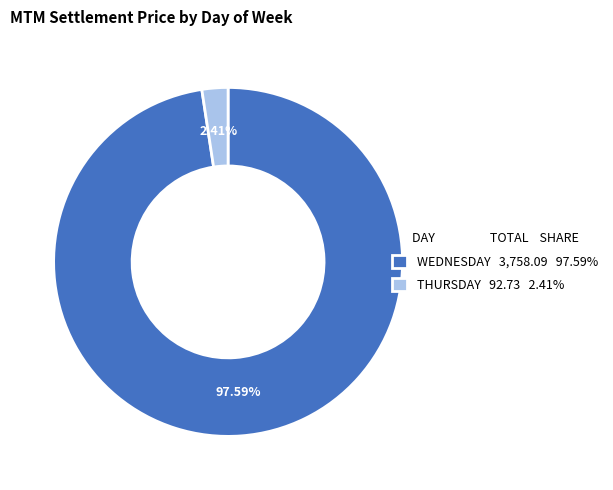

Between WEDNESDAY 3,758.09 97.59% and THURSDAY 92.73 2.41%, which is larger?

WEDNESDAY 3,758.09 97.59%